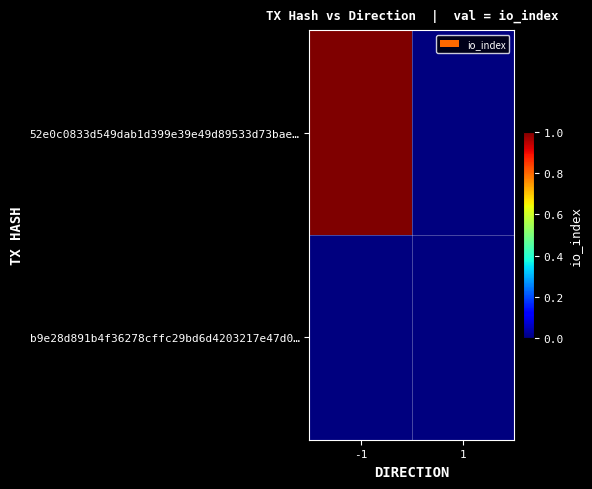

Which series has the largest range (max minus min)?

52e0c0833d549dab1d399e39e49d89533d73bae…